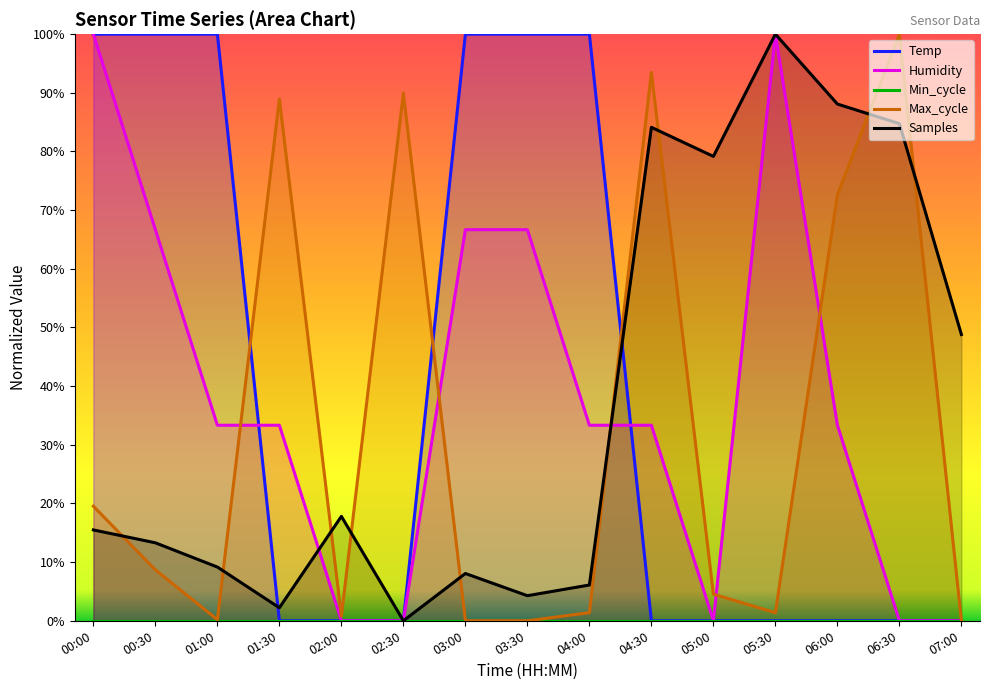

True or false: Min_cycle and Temp intersect in this chart.

False